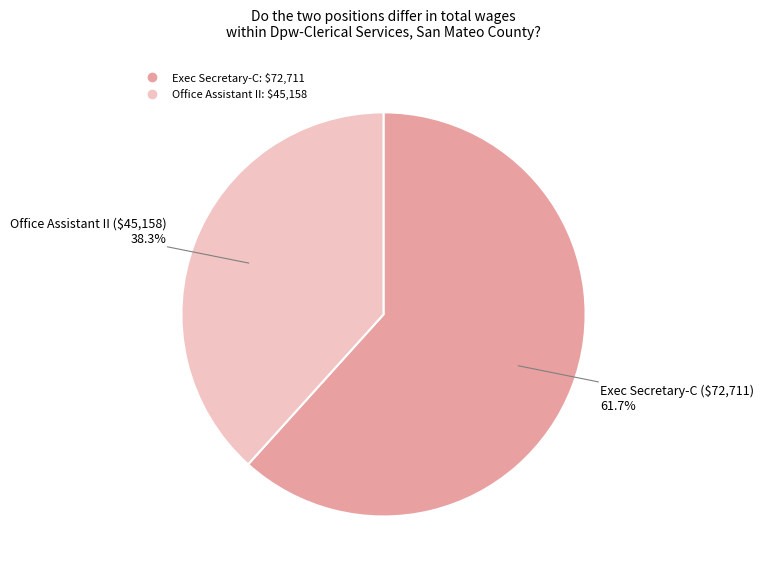

How many slices are in this pie chart?

2